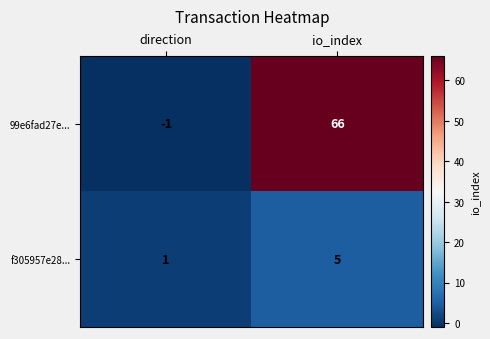

Which category has the highest value in the 99e6fad27e... series?

io_index